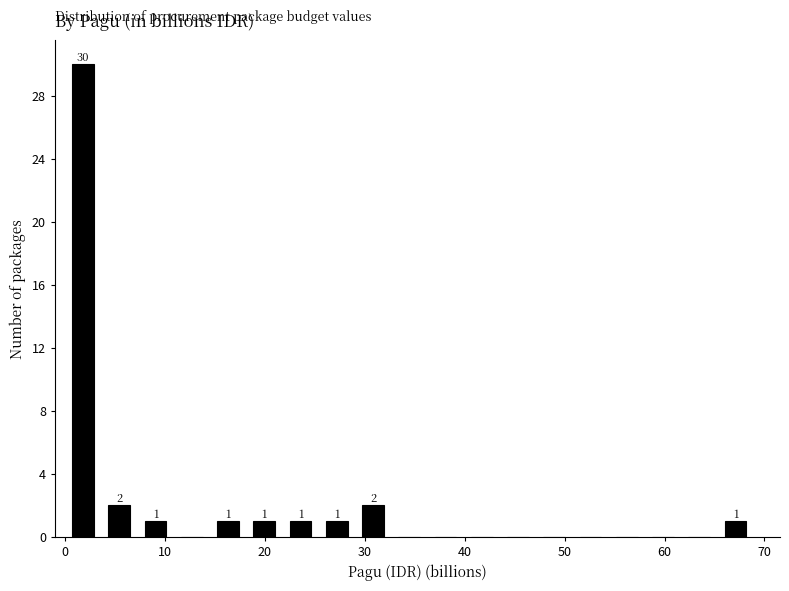

Around what value on the x-axis is the tallest bar? Give the approximate position of its centre, as read against the axis.

2